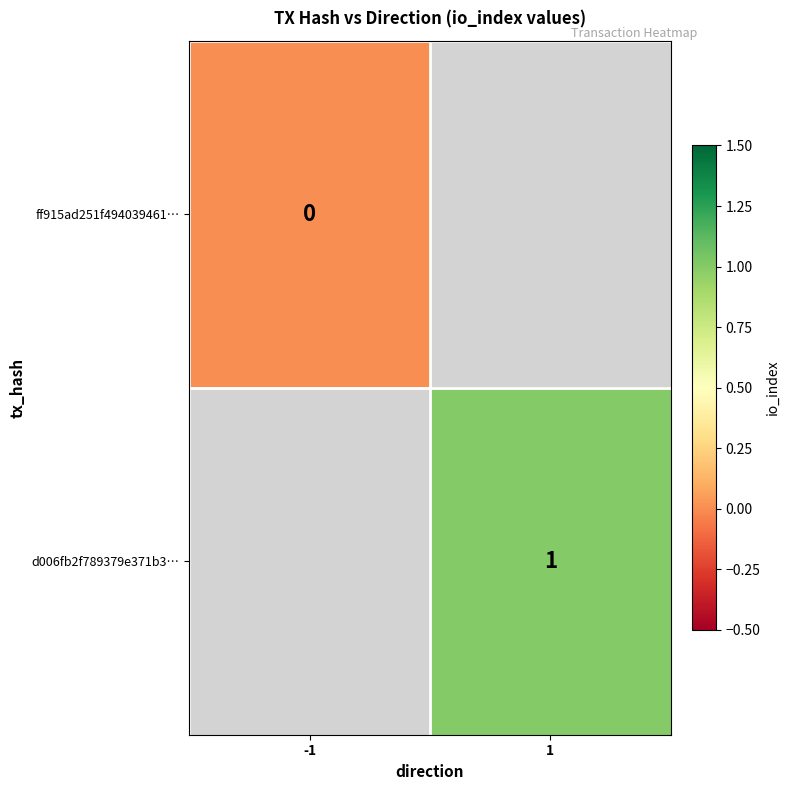

The value of d006fb2f789379e371b3… at 1 is 1. True or false?

True